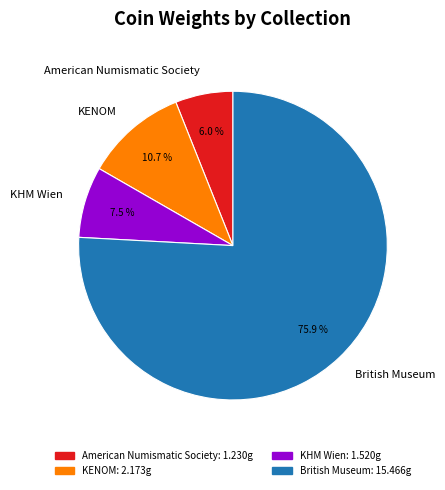

What is the total percentage of KENOM and American Numismatic Society?

16.7%